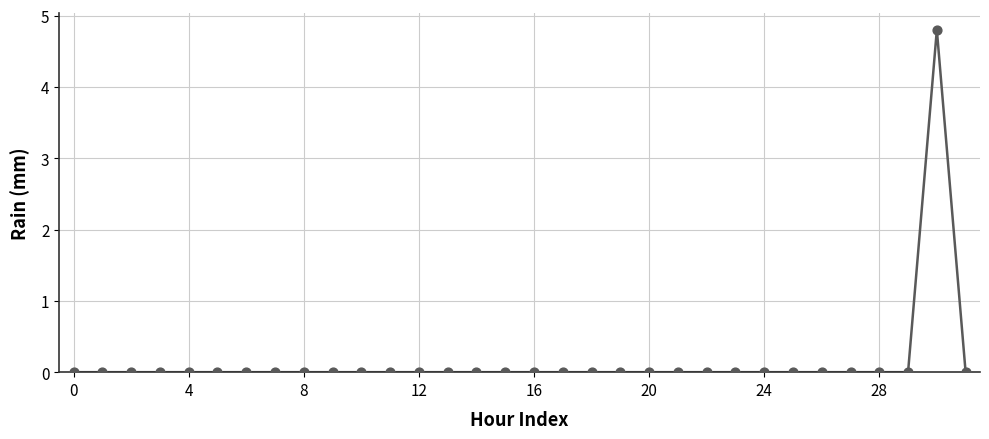

What is the greatest value displayed?

4.8